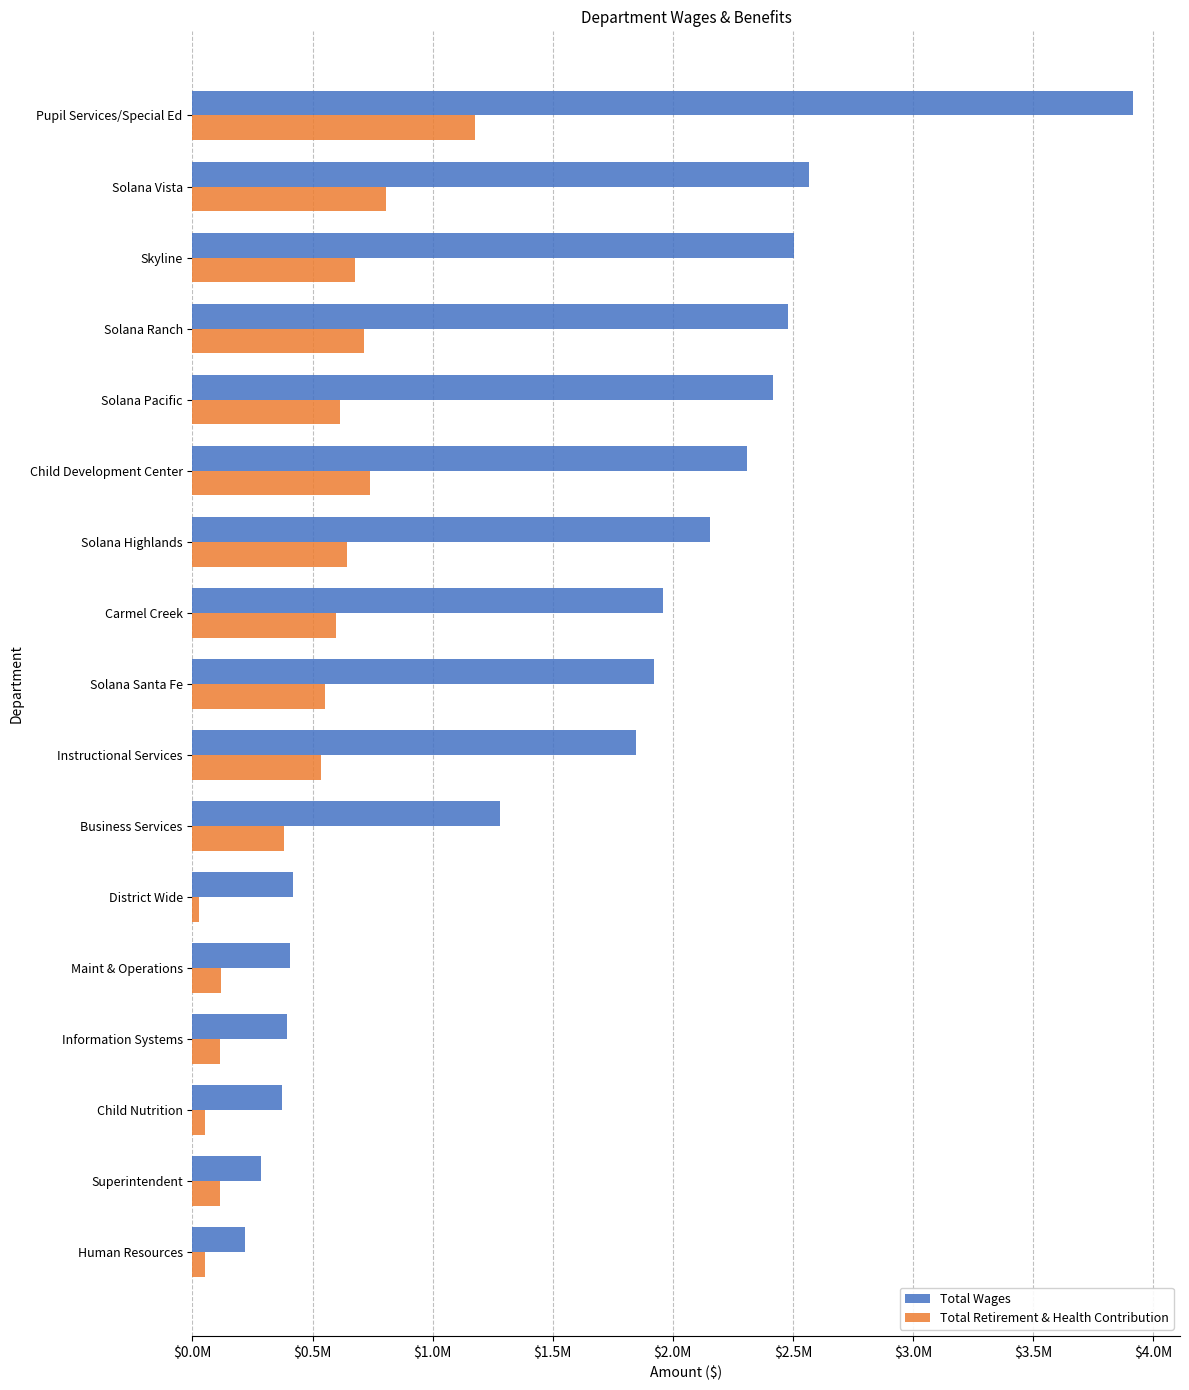

What is the value of the Total Retirement & Health Contribution bar at the 16th from the left?

114643